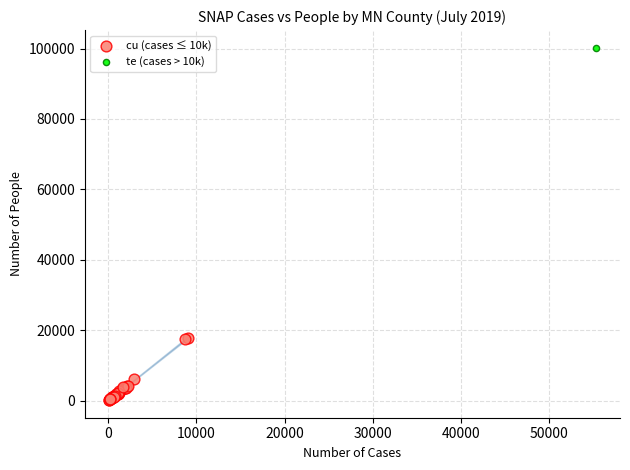

What are all the series names shown in the legend?

cu (cases ≤ 10k), te (cases > 10k)